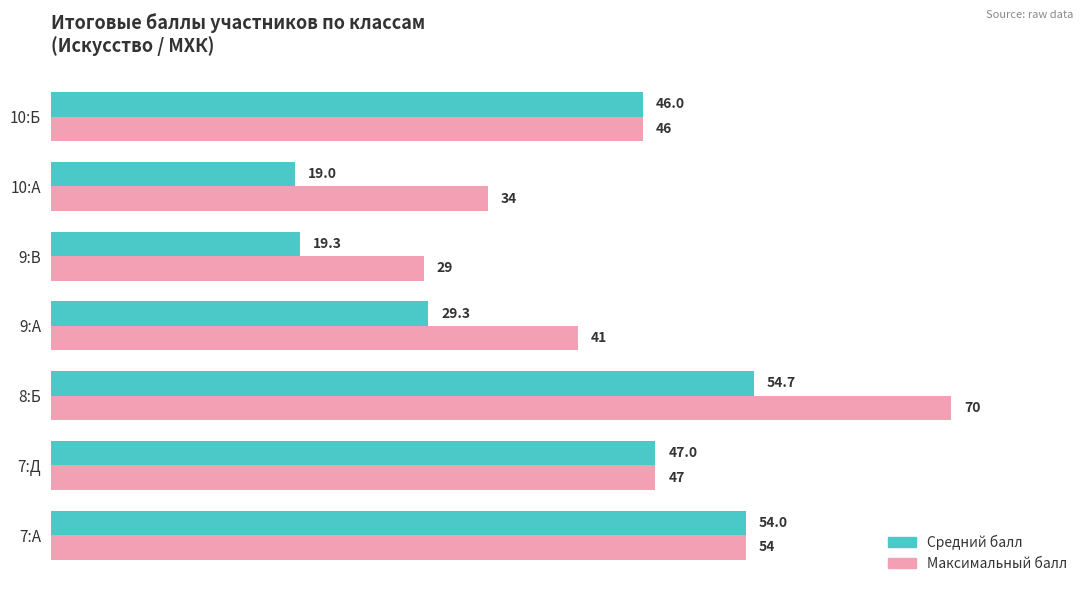

What are all the series names shown in the legend?

Средний балл, Максимальный балл